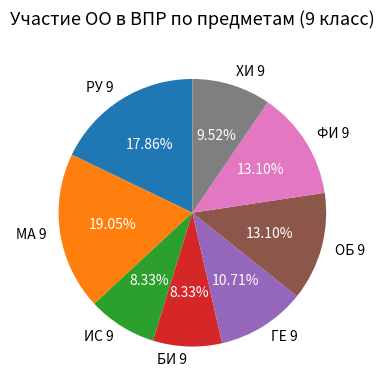

Is it true that ГЕ 9 is 11% of the pie?

True